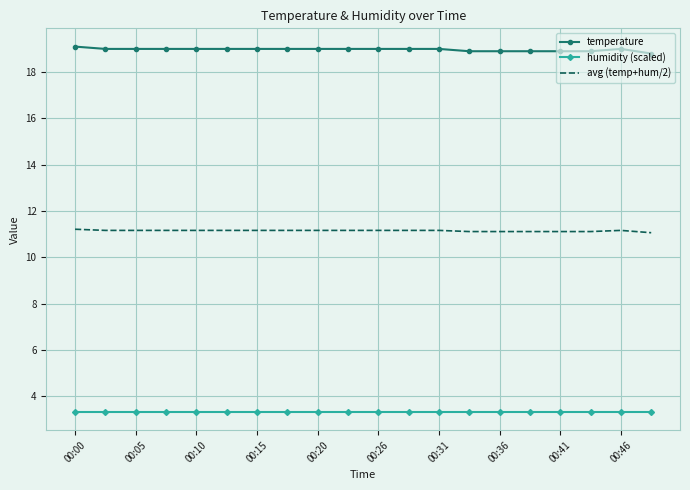

Which series has the widest spread of values?

temperature